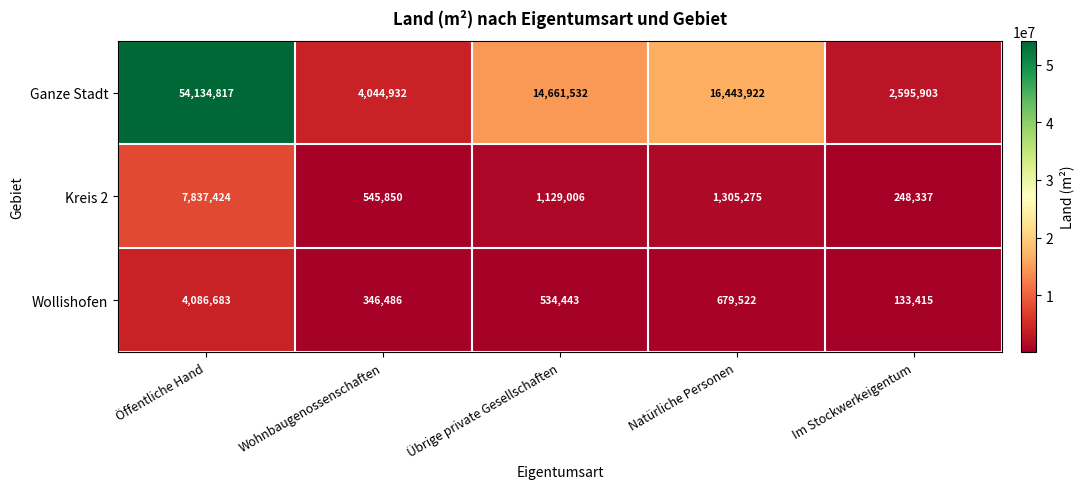

What is the spread (max minus min) of values at Übrige private Gesellschaften?

14127089